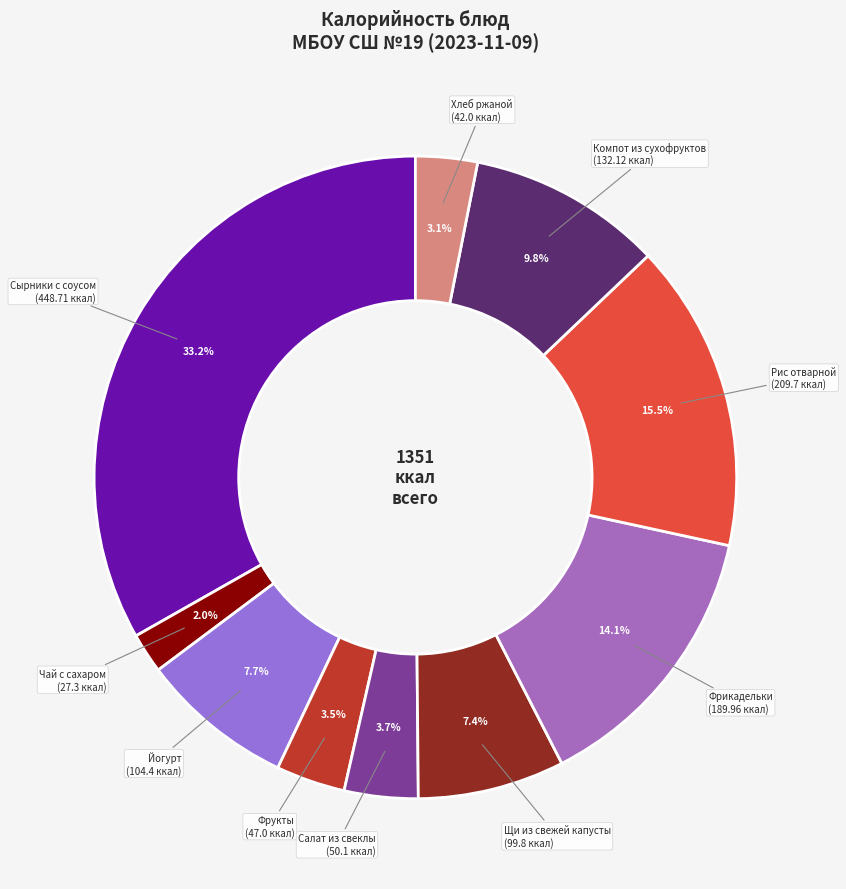

How many segments does this pie chart have?

10